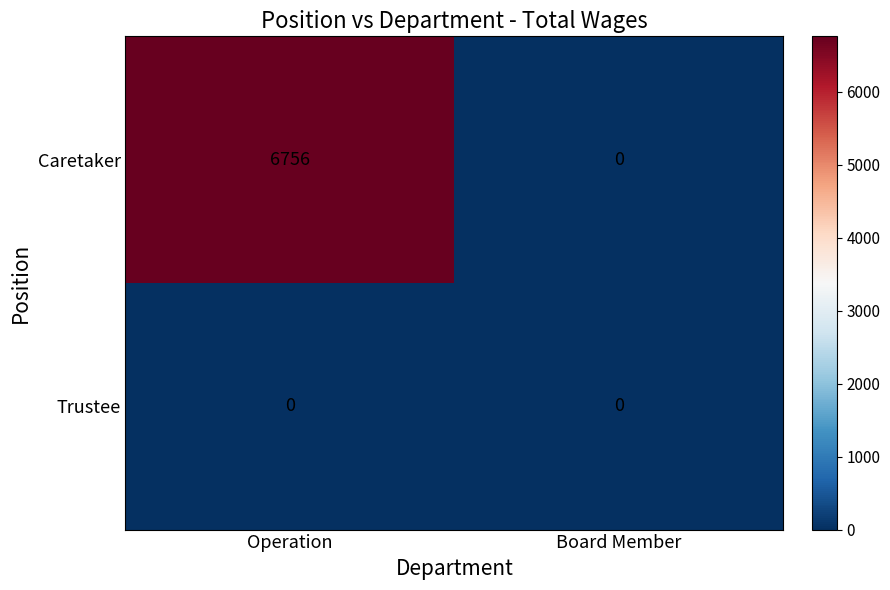

Which series has the largest total across all categories?

Caretaker